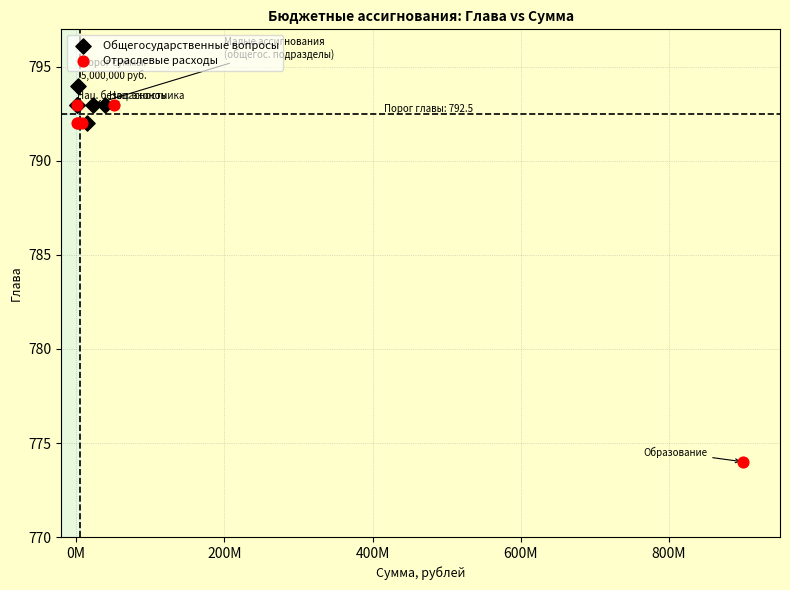

Which series has the largest Y range (max minus min)?

Отраслевые расходы